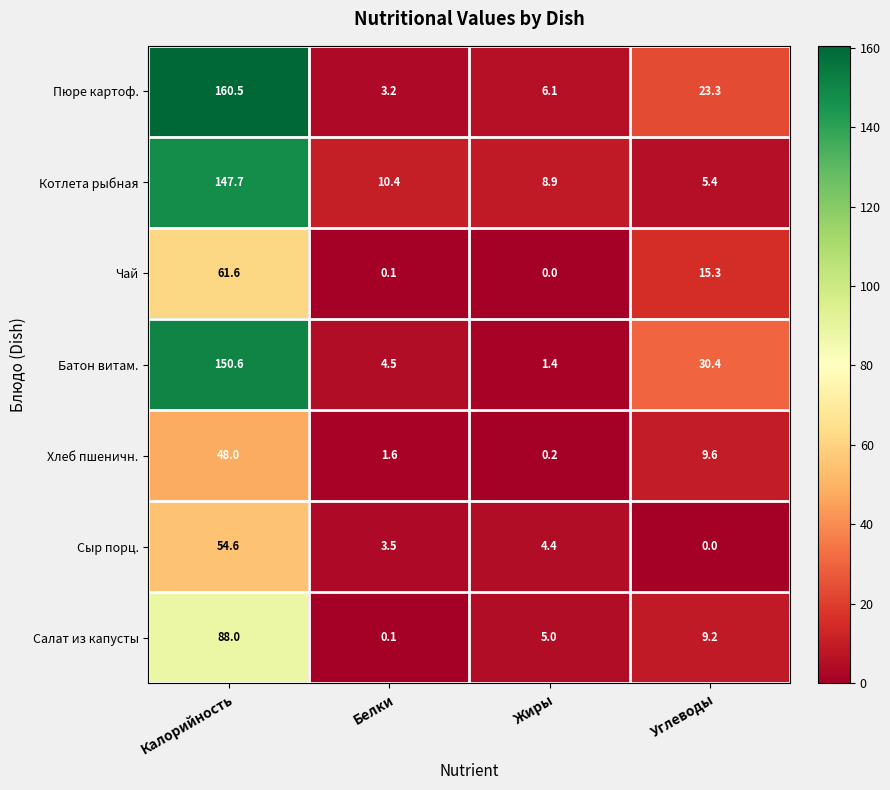

Rank the categories by Хлеб пшеничн. value from highest to lowest.

Калорийность, Углеводы, Белки, Жиры